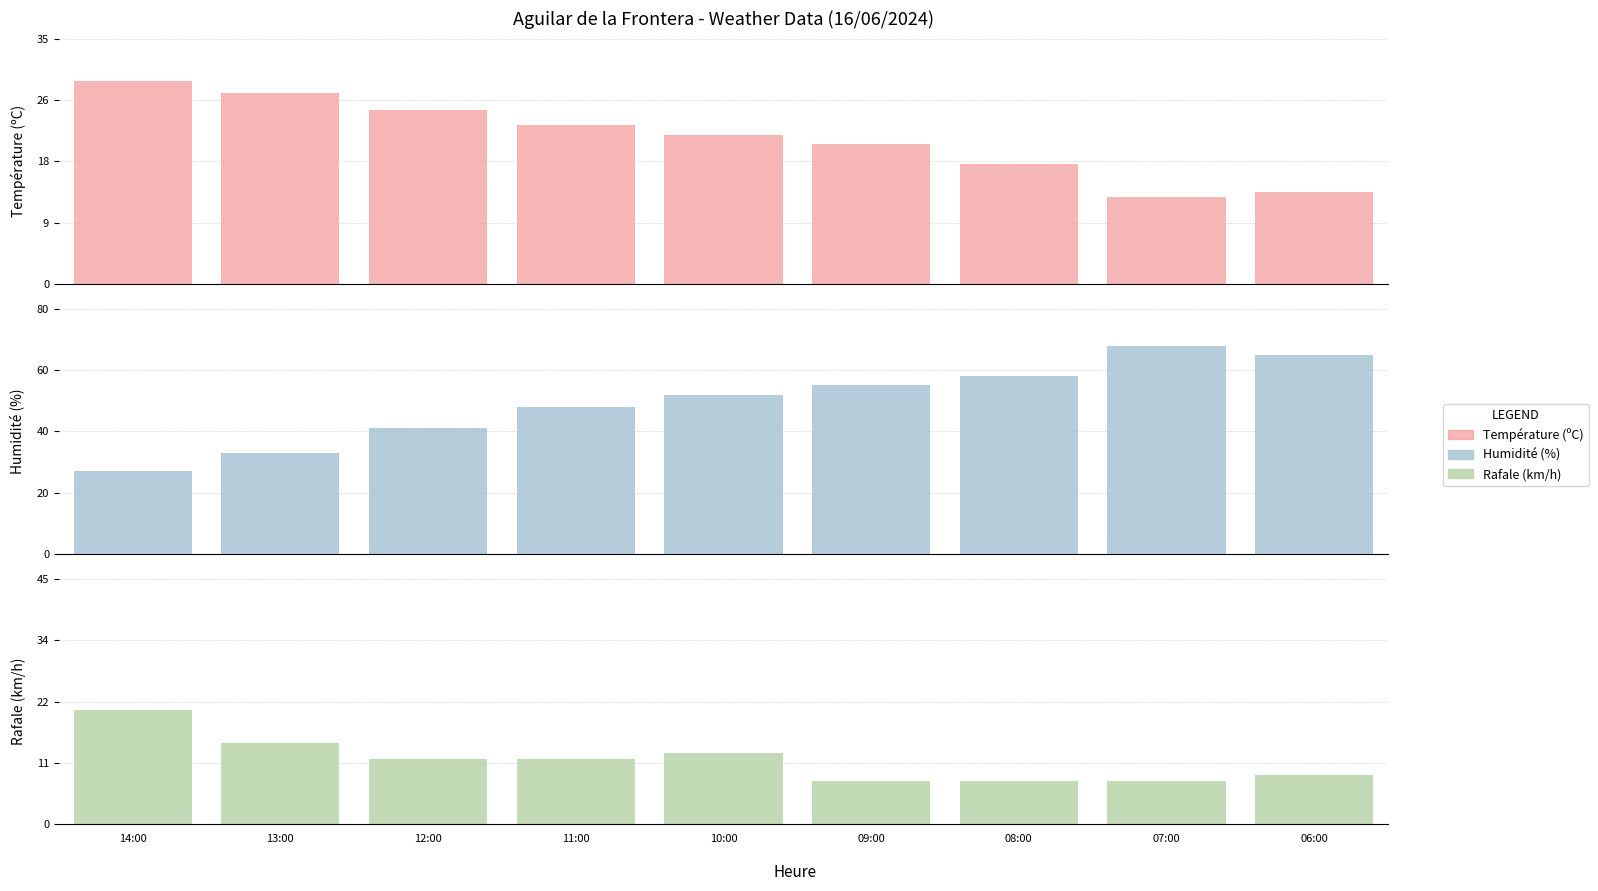

True or false: Humidité (%) has a value of 71.2 at 12:00.

False